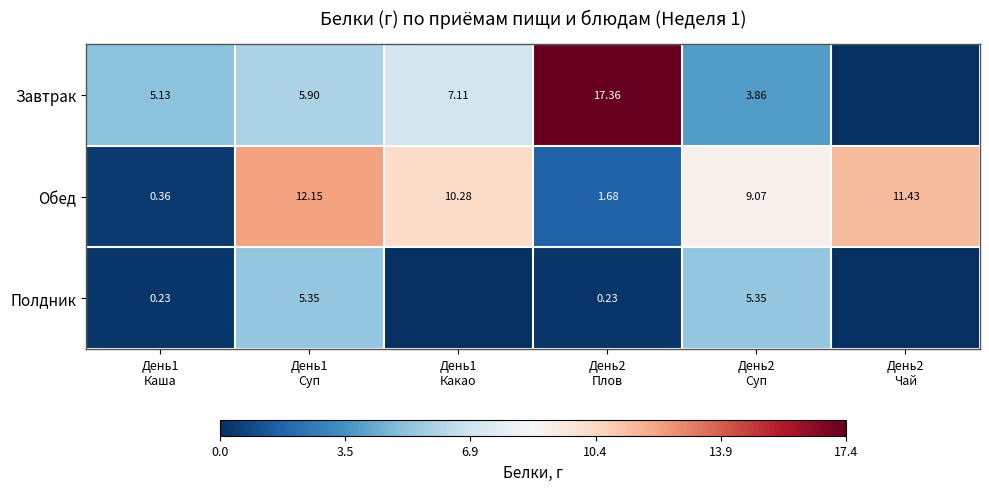

What is the maximum value for Обед?

12.2